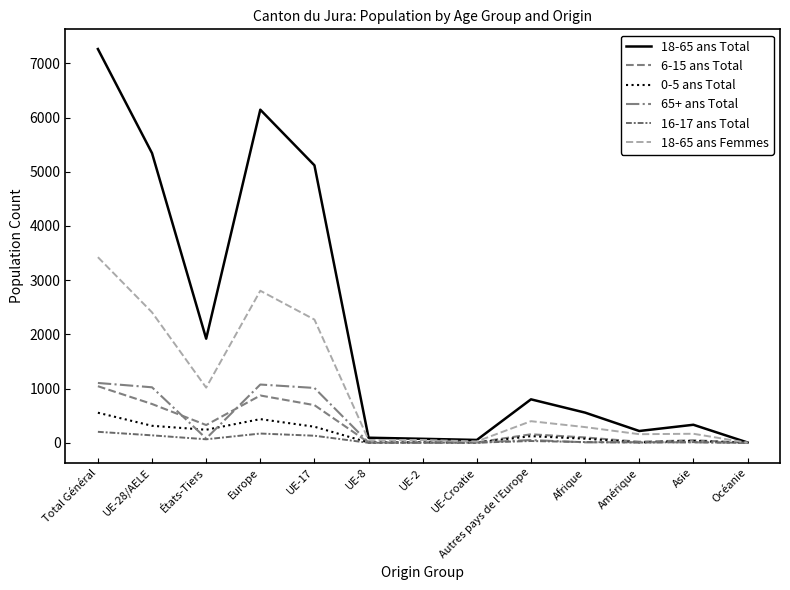

Rank the series by their maximum value, from highest to lowest.

18-65 ans Total, 18-65 ans Femmes, 65+ ans Total, 6-15 ans Total, 0-5 ans Total, 16-17 ans Total